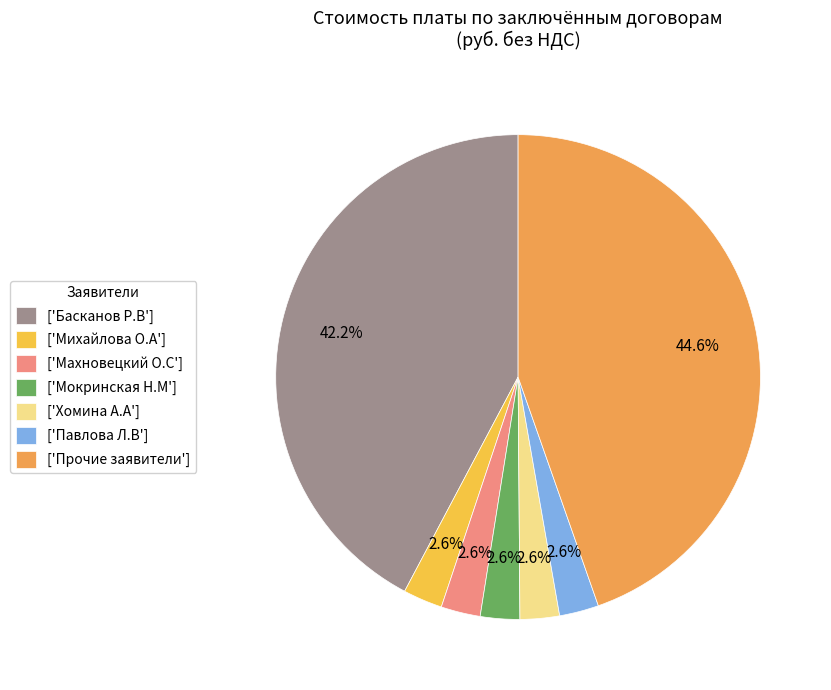

How many segments does this pie chart have?

7